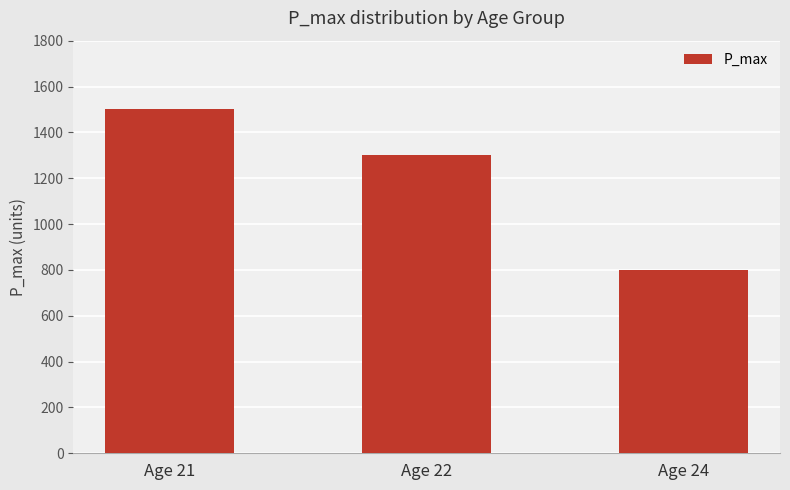

Between Age 22 and Age 24, which is larger?

Age 22